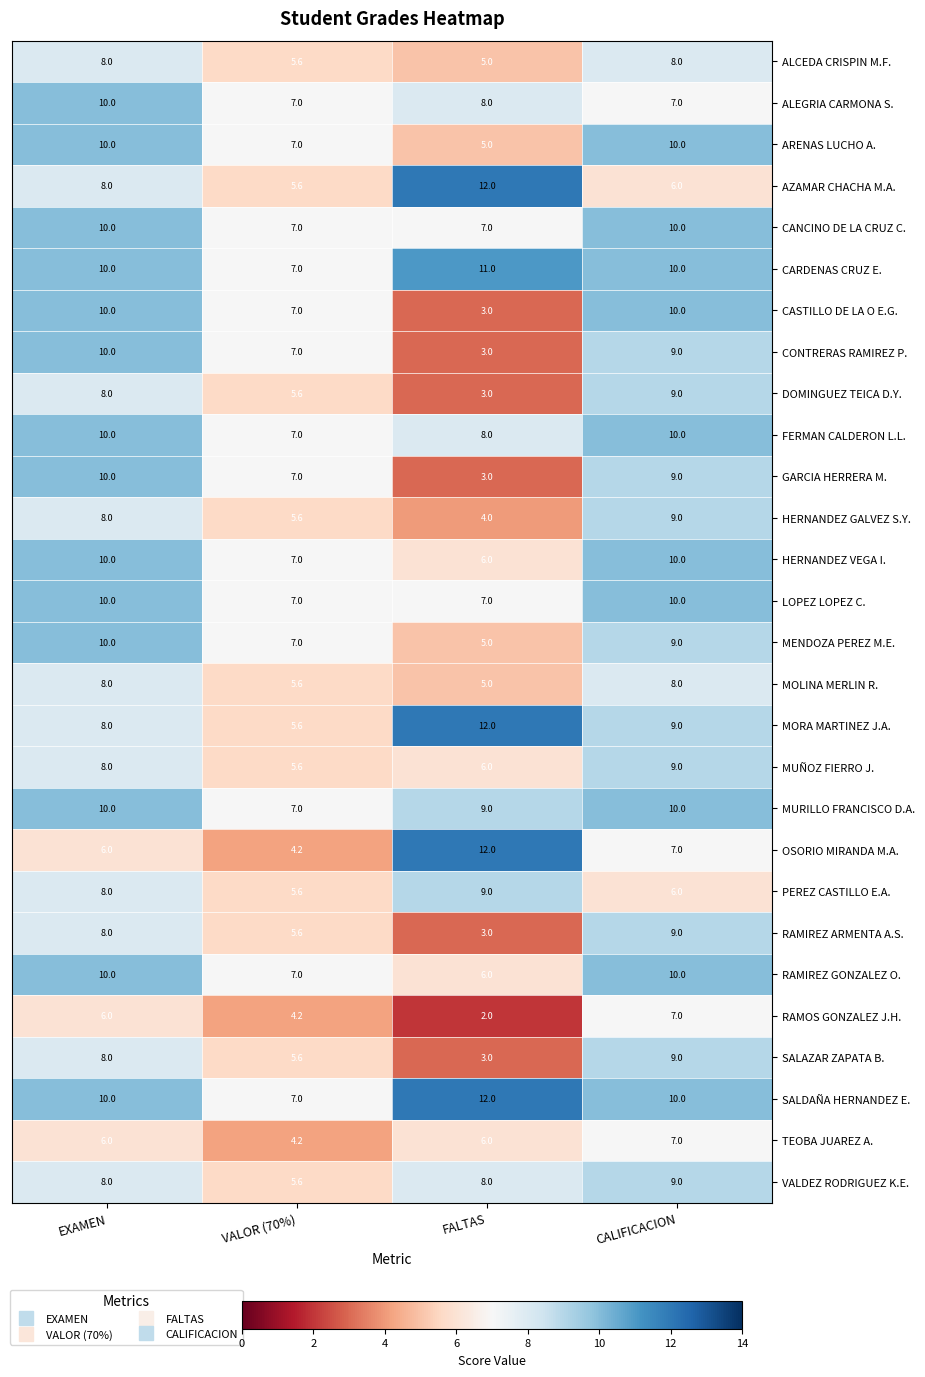

At which label does ALEGRIA CARMONA S. first exceed 8?

EXAMEN